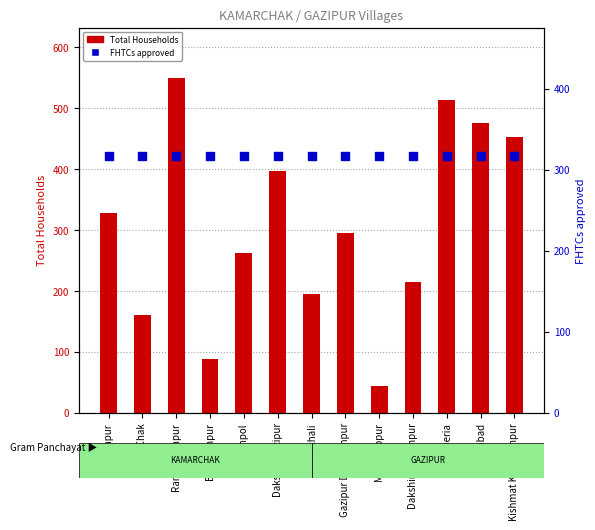

At which category is the sum across all series the highest?

Ramsharanpur